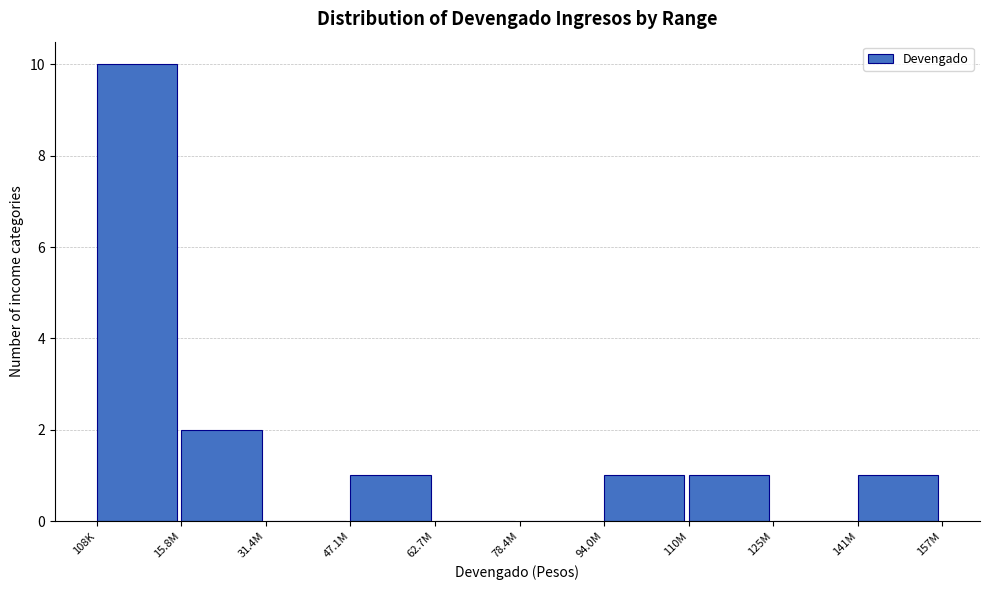

Reading right to left, transcribe all the data shown in this chart.

141M=1	125M=0	110M=1	94.0M=1	78.4M=0	62.7M=0	47.1M=1	31.4M=0	15.8M=2	108K=10